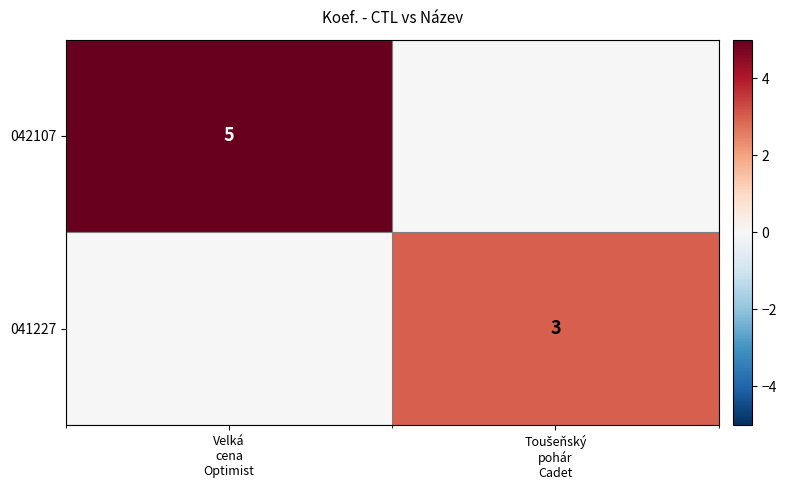

Rank the categories by 041227 value from lowest to highest.

Velká cena Optimist, Toušeňský pohár Cadet